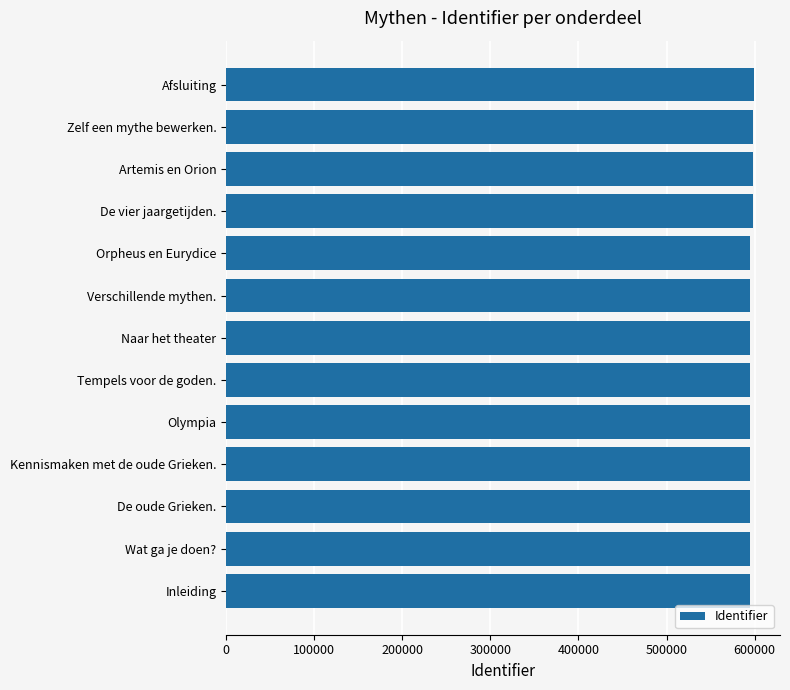

The chart shows a value of 595032 at Olympia. True or false?

True